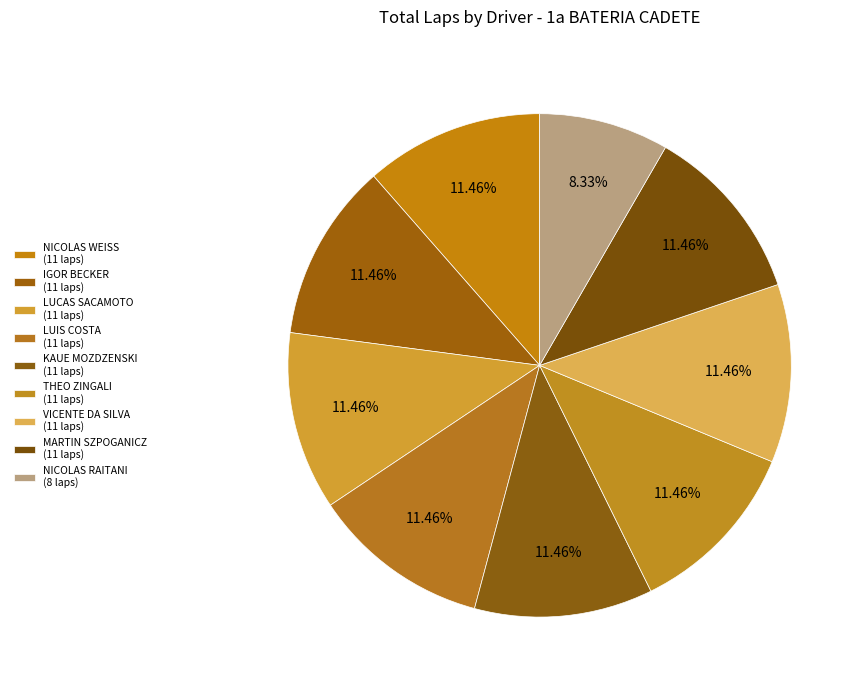

To the nearest percent, what is the difference between the largest and smallest slice percentages?

3%